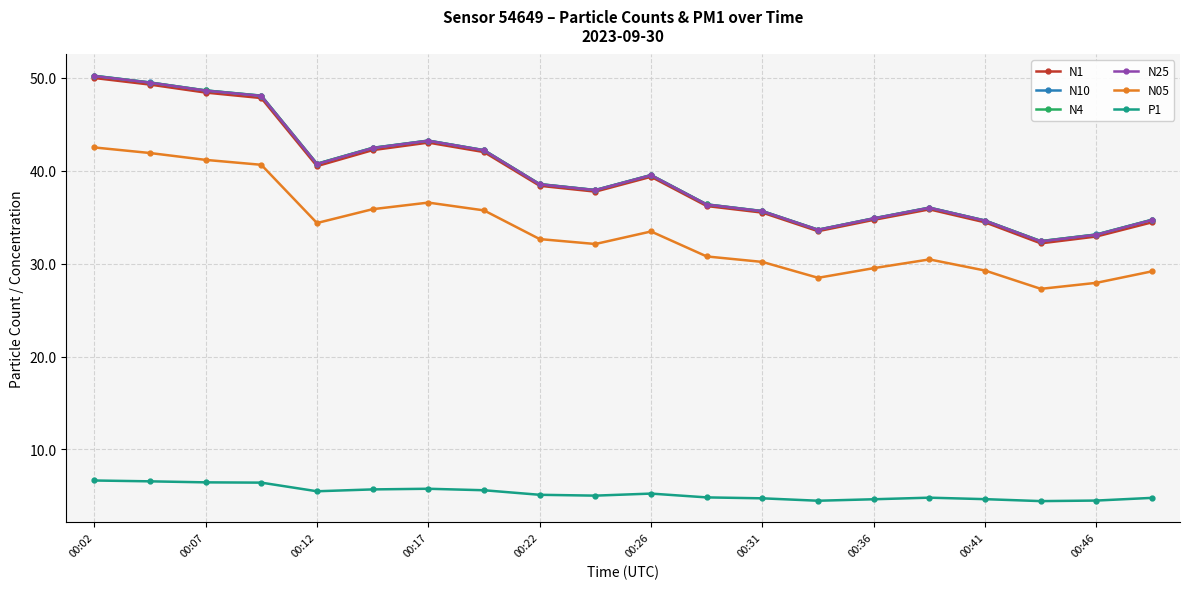

What is the smallest value displayed?

4.4